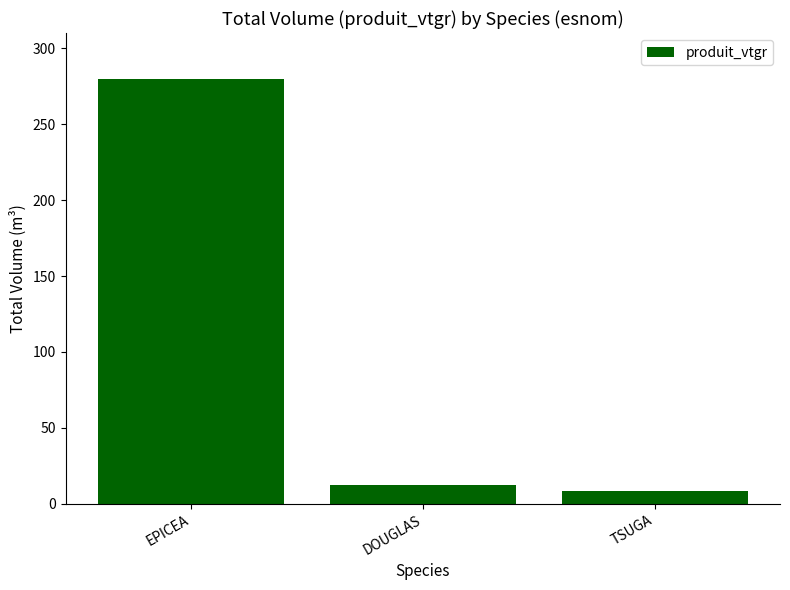

What is the label of the 1st bar from the right?

TSUGA